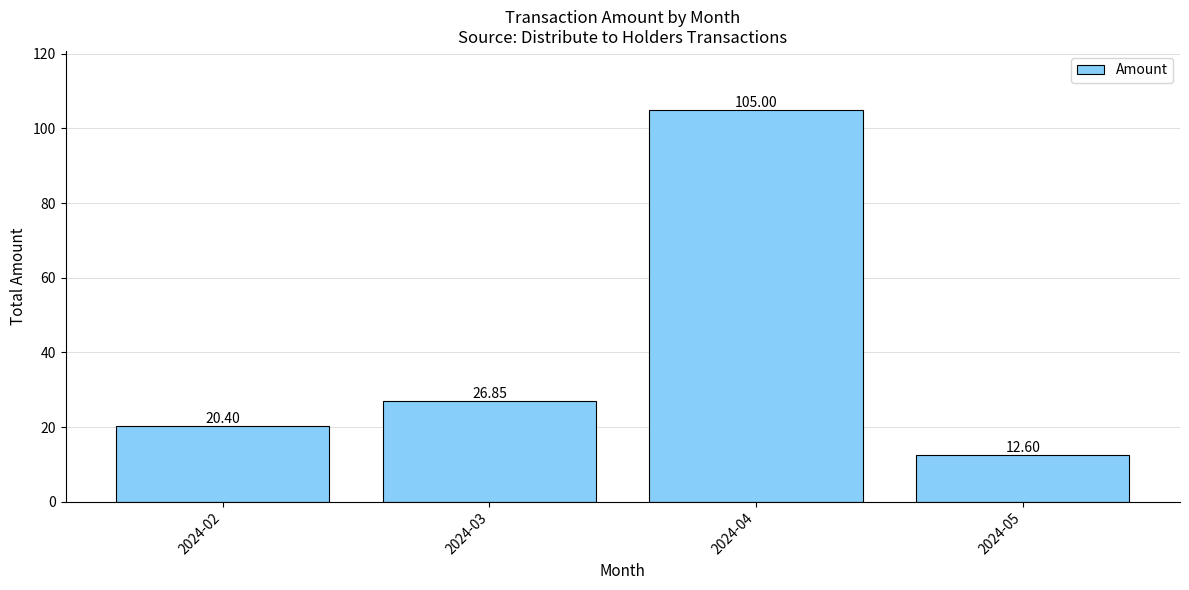

How many bars are there in total?

4